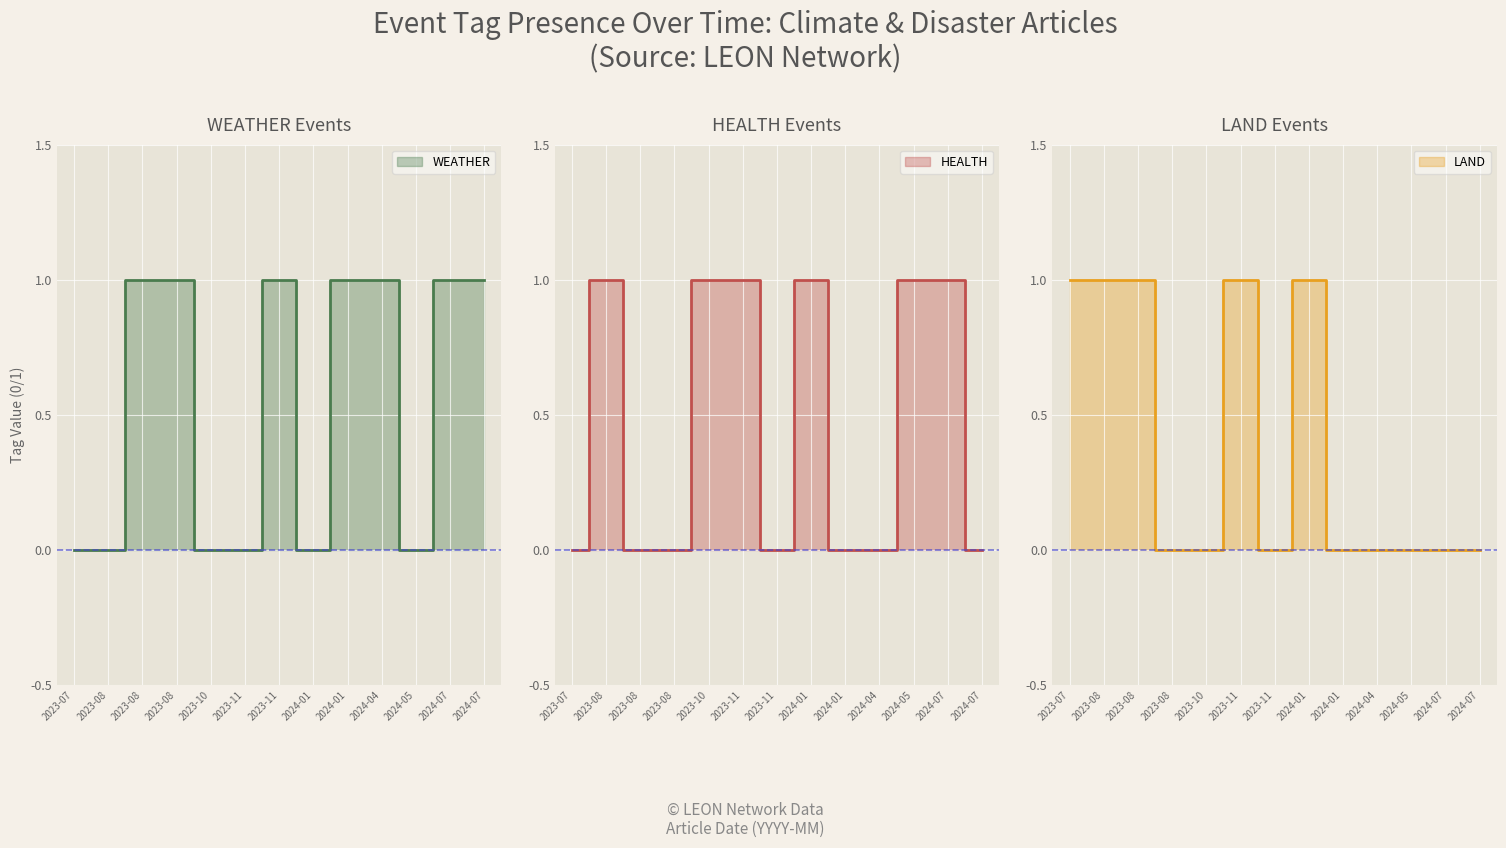

In HEALTH, how many points are lower than both neighbors (excluding endpoints)?

1